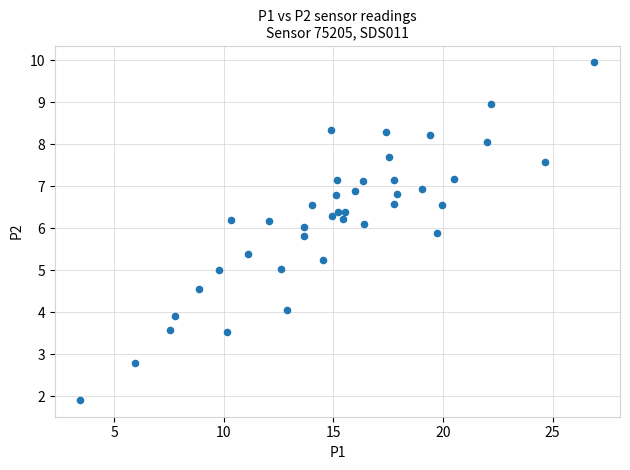

What is the range of Y values (max minus min)?

8.0